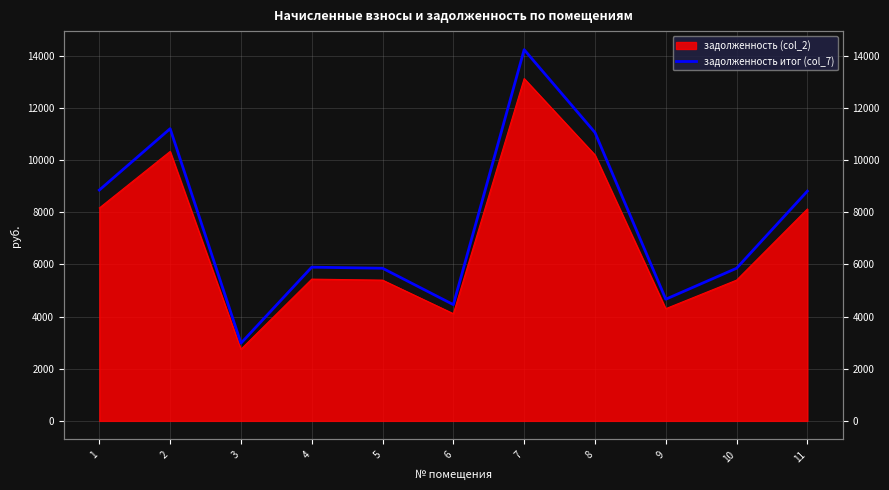

Between 1 and 6, which is larger?

1